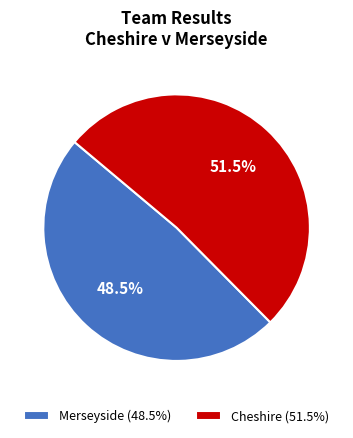

Between Merseyside (48.5%) and Cheshire (51.5%), which is larger?

Cheshire (51.5%)